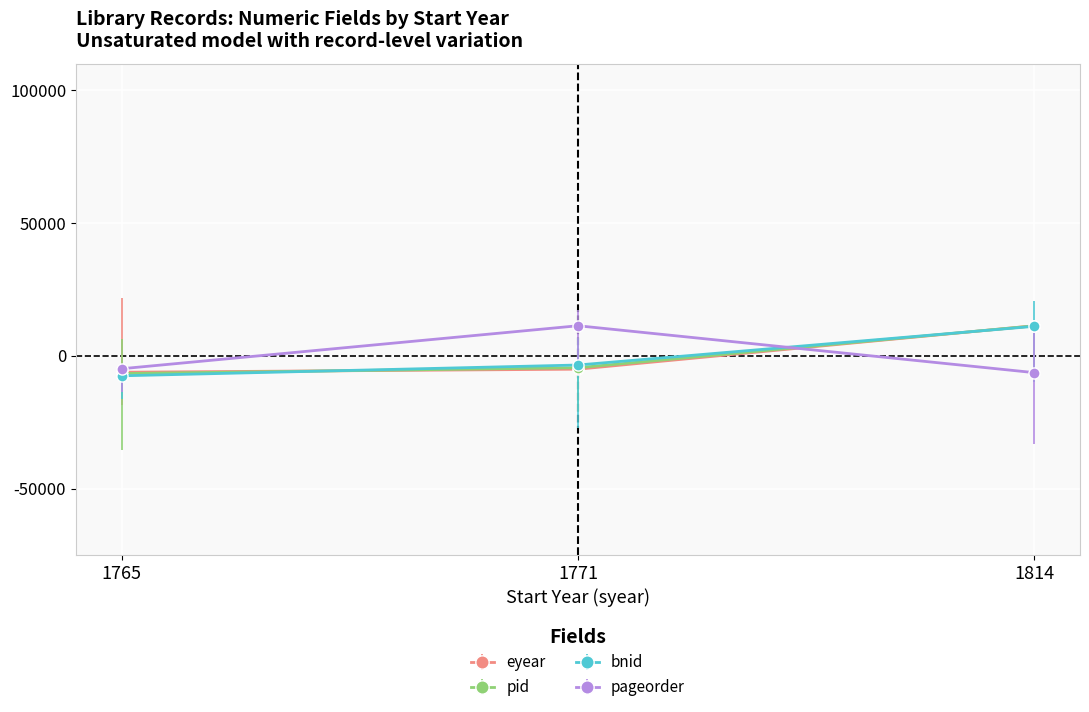

What is the difference between the second highest and minimum values in the pageorder series?

1471.5